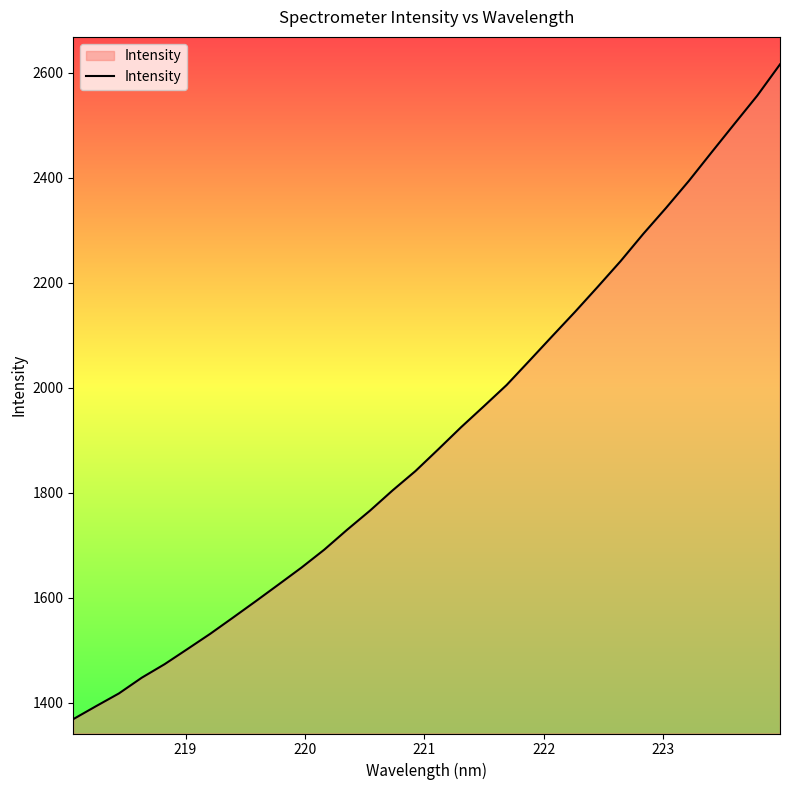

What is the greatest value displayed?

2616.0